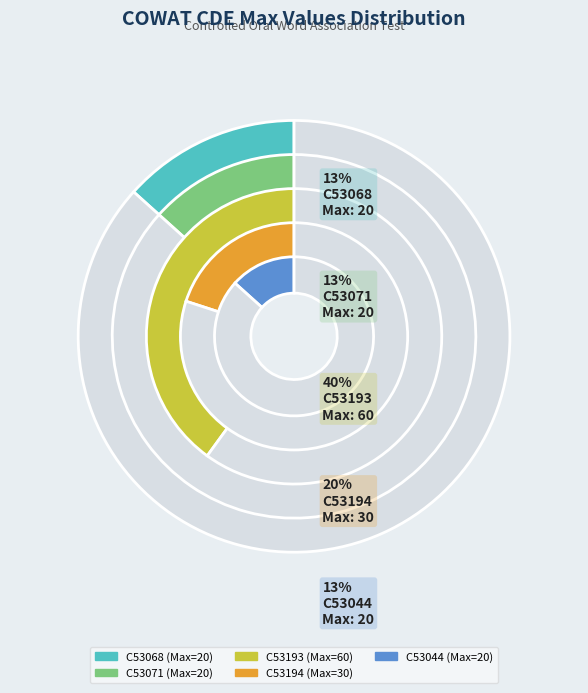

Is C53044 the majority of the pie?

No